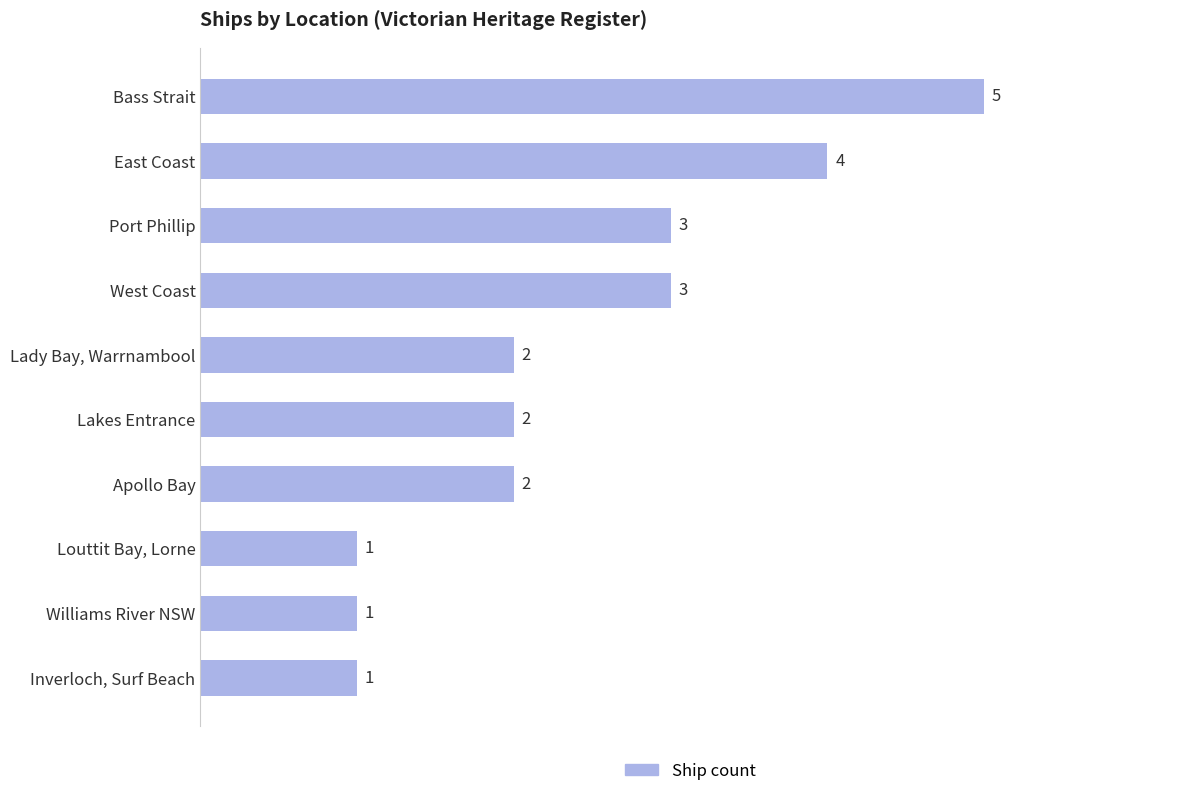

Are the bars grouped side by side (vs. stacked)?

No